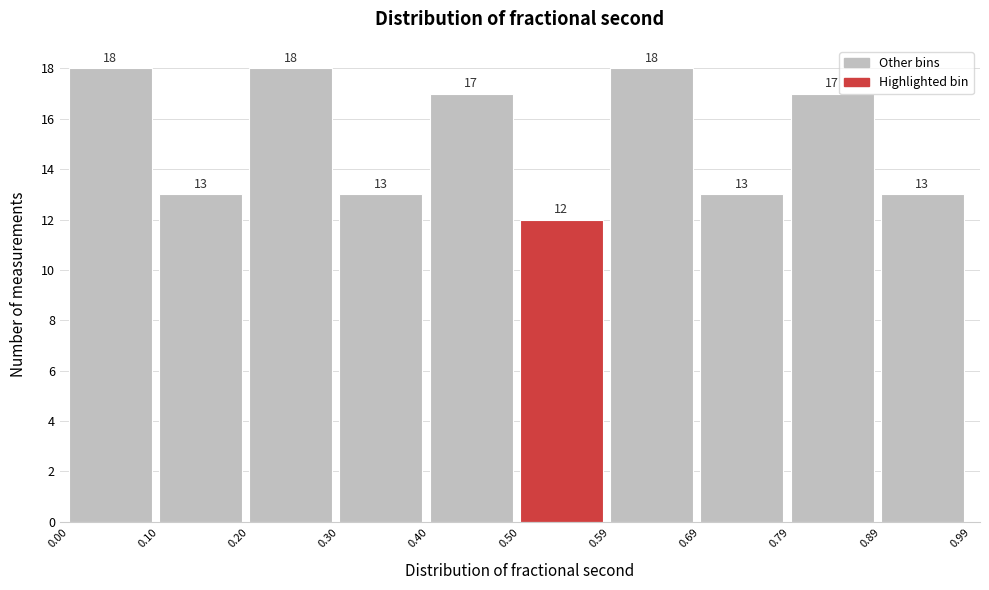

Reading left to right, transcribe this chart: for each bar, give the range it covers on the x-axis and its height.

0.00 to 0.10: 18
0.10 to 0.20: 13
0.20 to 0.30: 18
0.30 to 0.40: 13
0.40 to 0.50: 17
0.50 to 0.59: 12
0.59 to 0.69: 18
0.69 to 0.79: 13
0.79 to 0.89: 17
0.89 to 0.99: 13